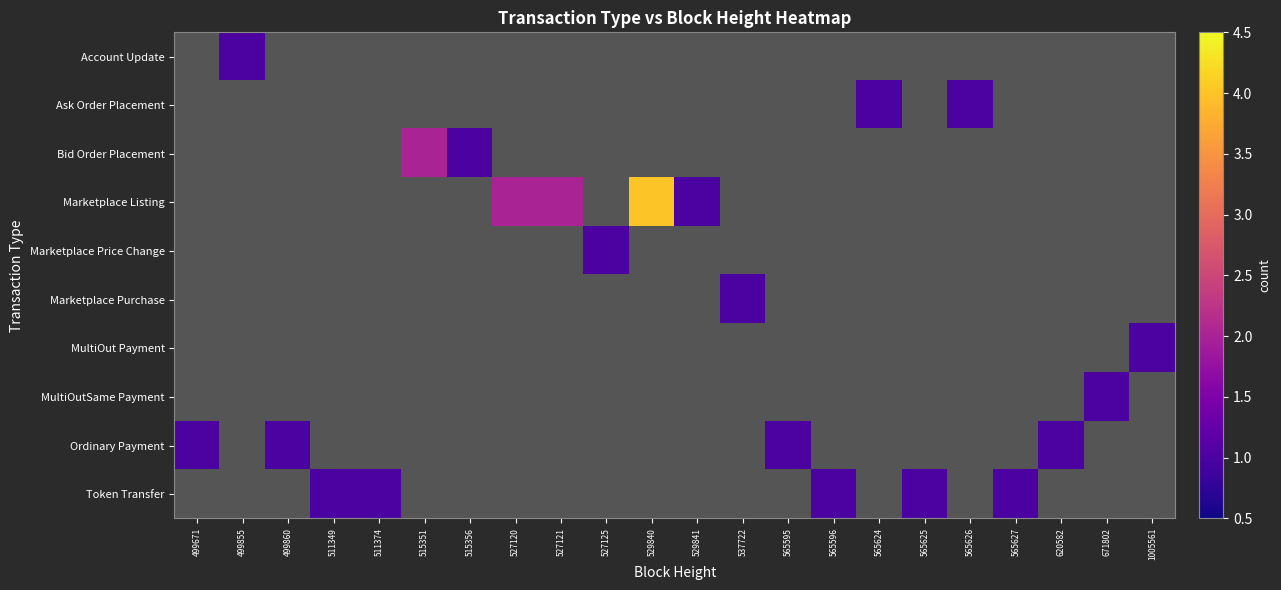

Which label corresponds to the smallest value in the chart?

499855